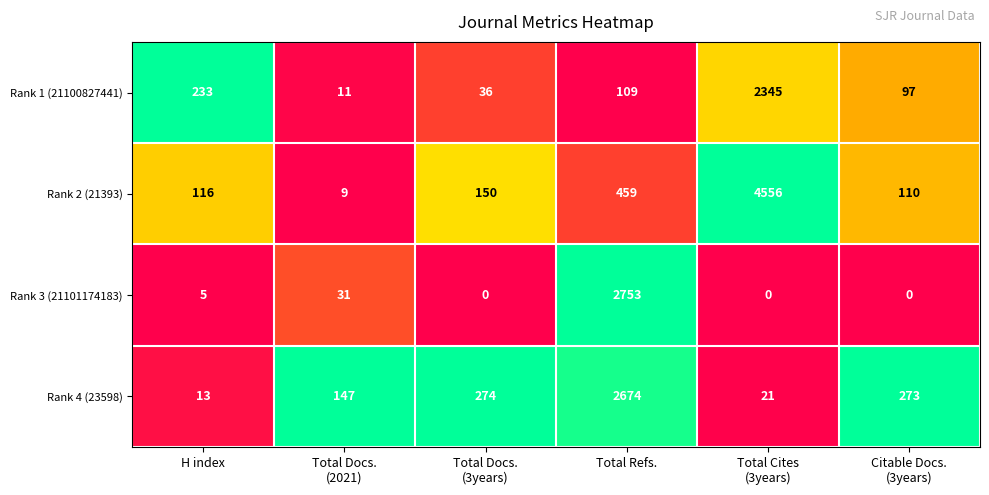

Rank the series at H index from highest to lowest value.

Rank 1 (21100827441), Rank 2 (21393), Rank 4 (23598), Rank 3 (21101174183)